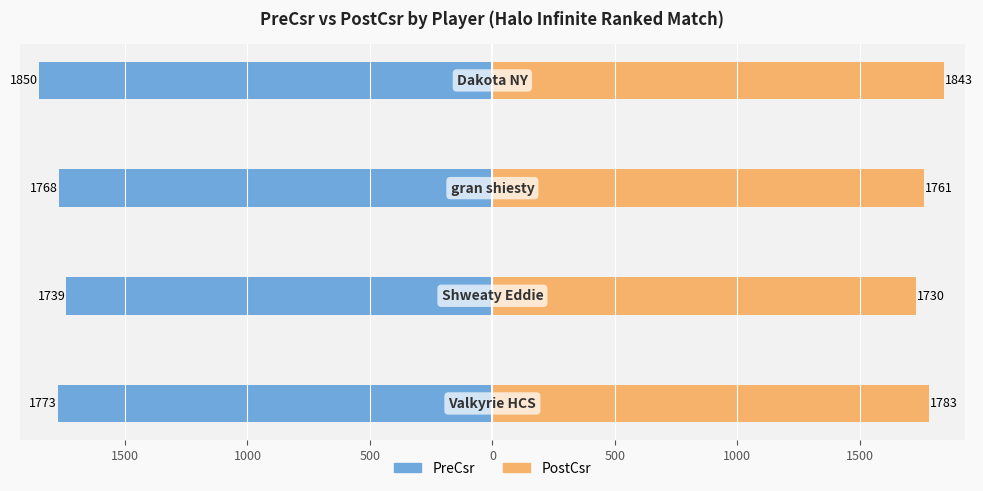

Rank the series at 500 from lowest to highest value.

PreCsr, PostCsr